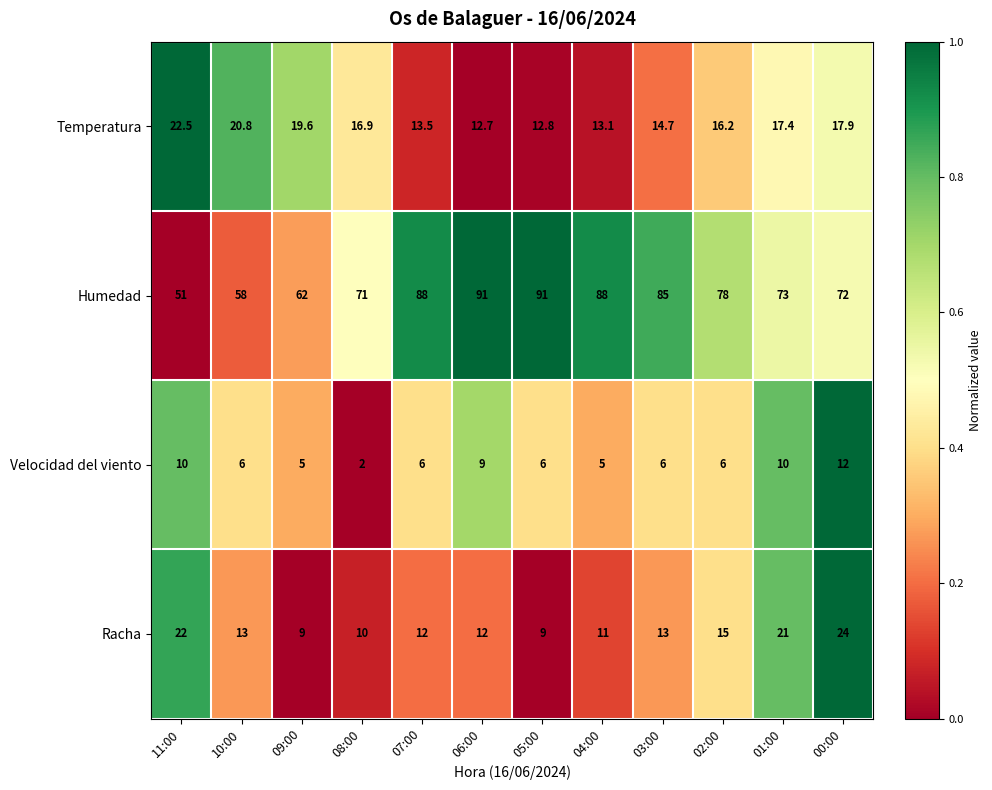

True or false: Temperatura has a value of 17.4 at 01:00.

True